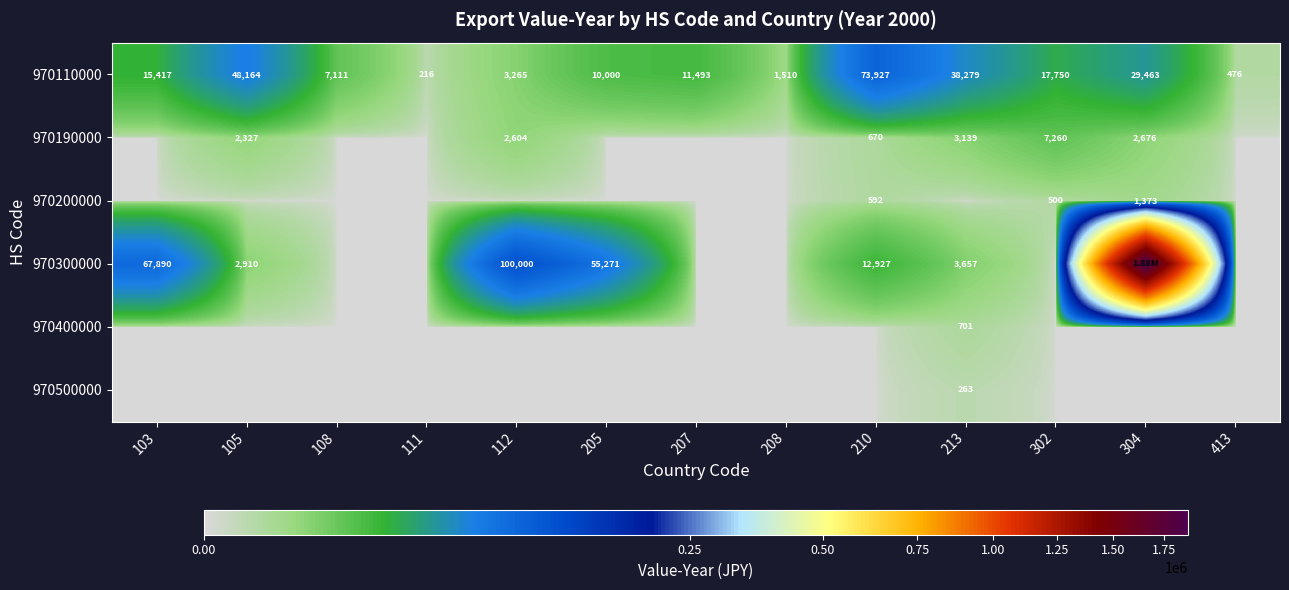

What is the sum of the 970110000 values at 207 and 205?

21493